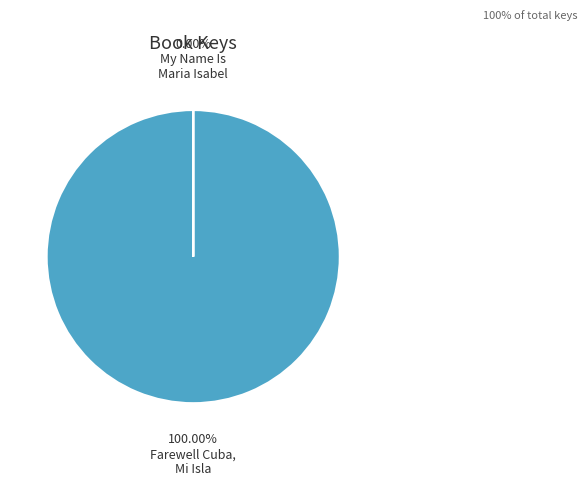

What is the total percentage of 9781534495418 (Farewell Cuba, Mi Isla) and 9780689802171 (My Name Is Maria Isabel)?

100.0%